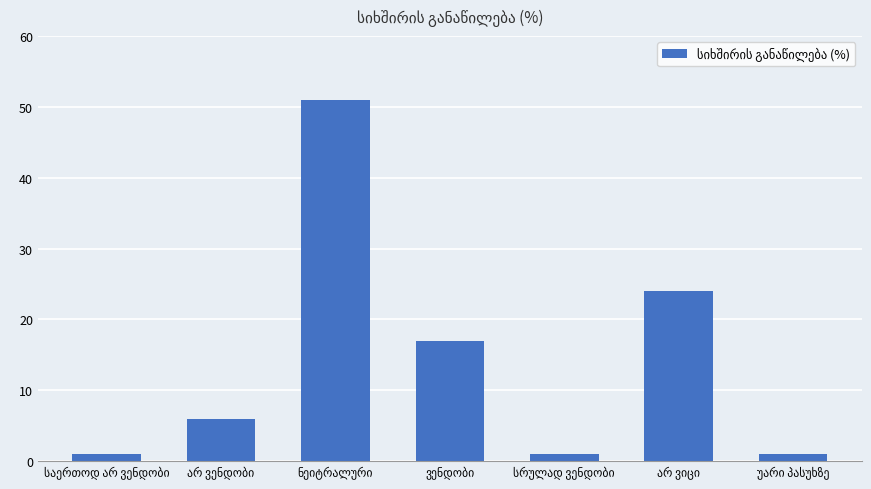

What is the value of the 2nd bar from the left?

6